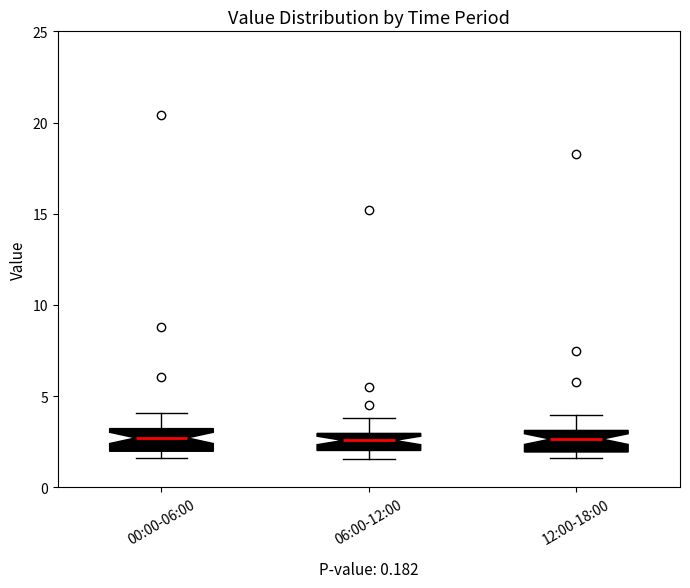

Where does the median line of the box for 12:00-18:00 sit on the y-axis? The values are not printed on the chart, so give them approximately, as read against the axis.

2.5